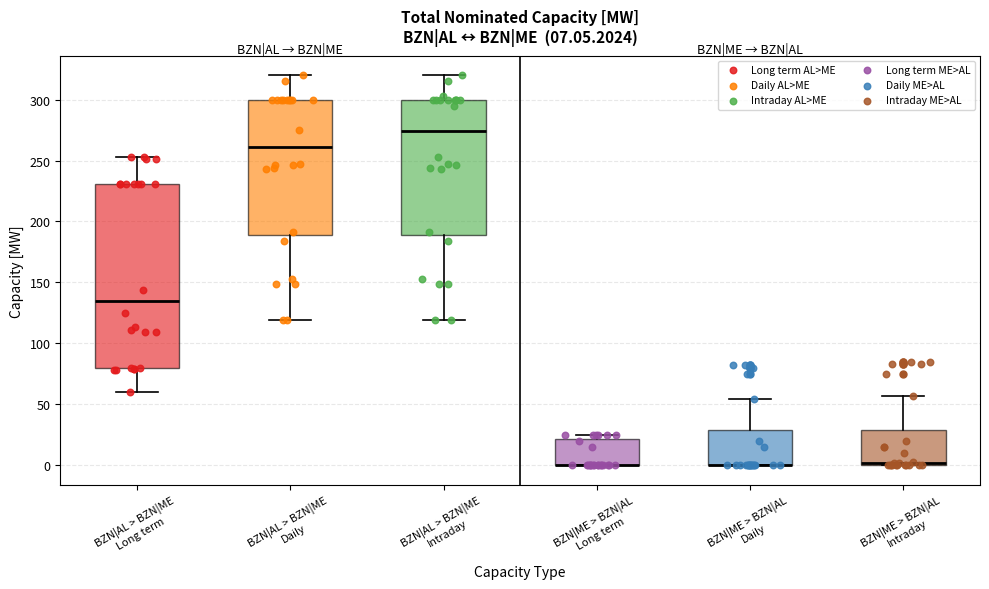

Which box is the tallest, from its lower edge to its upper edge?

BZN|AL > BZN|ME Long term